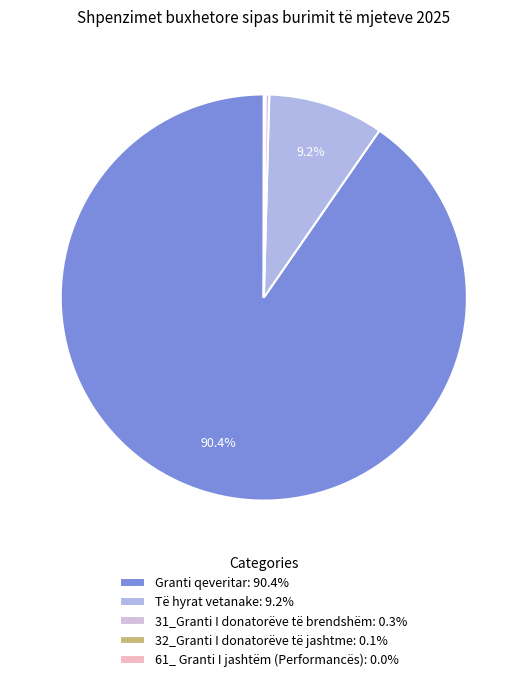

How many segments does this pie chart have?

5